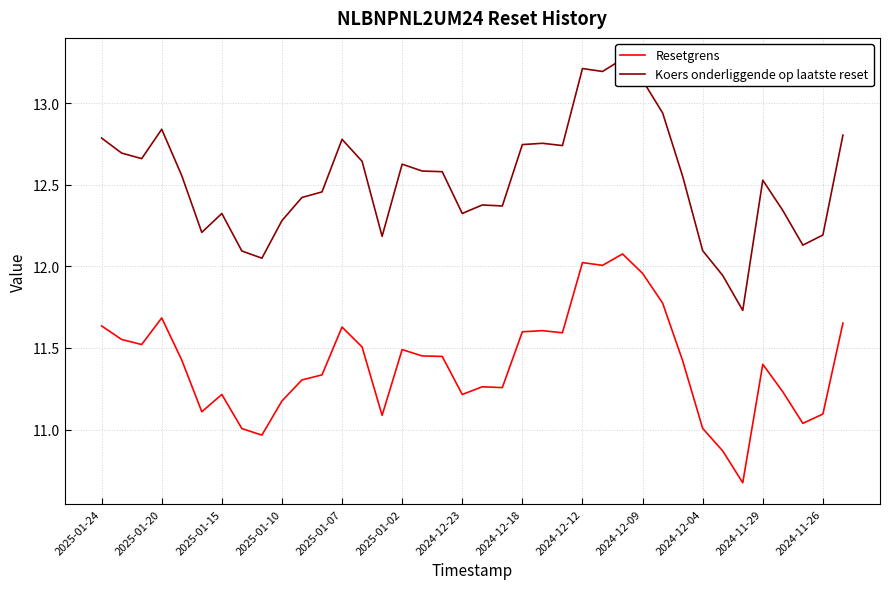

The value of Resetgrens at 2024-12-04 is 14.6. True or false?

False